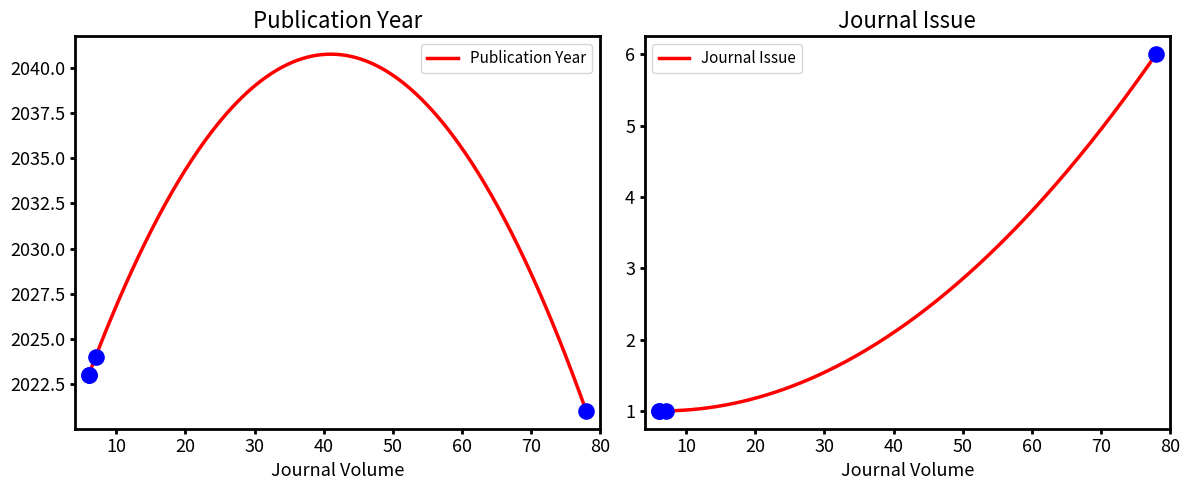

What is the maximum value for Publication Year?

2040.8